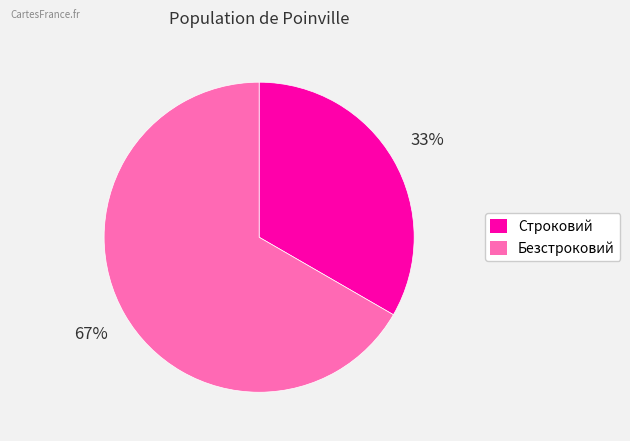

Combined, do Строковий and Безстроковий account for over 50%?

Yes